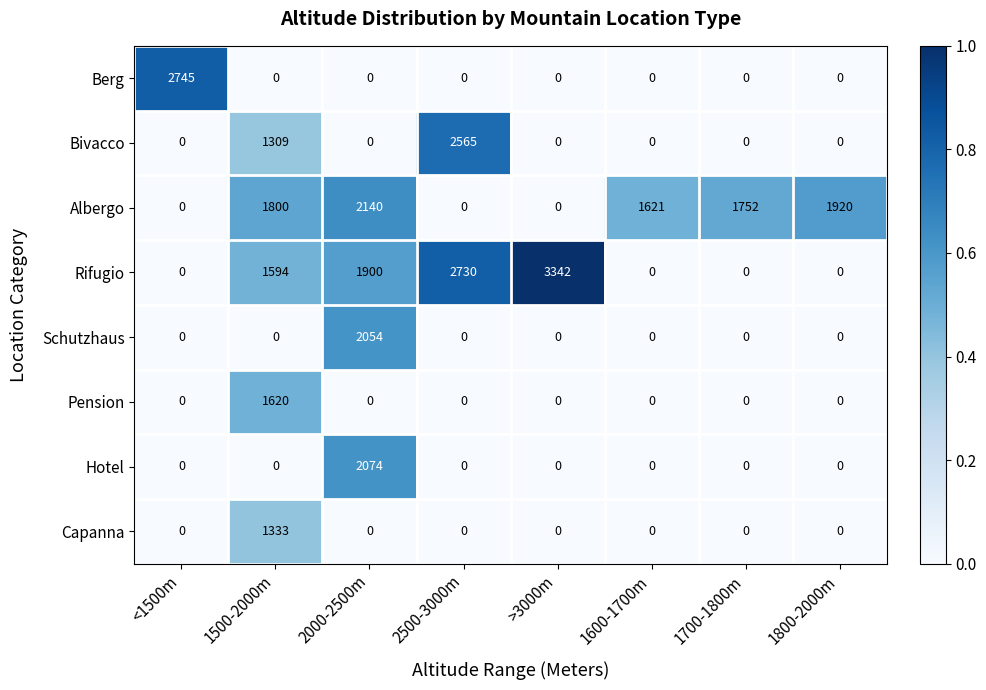

List the series in order of their peak value, highest first.

Rifugio, Berg, Bivacco, Albergo, Hotel, Schutzhaus, Pension, Capanna